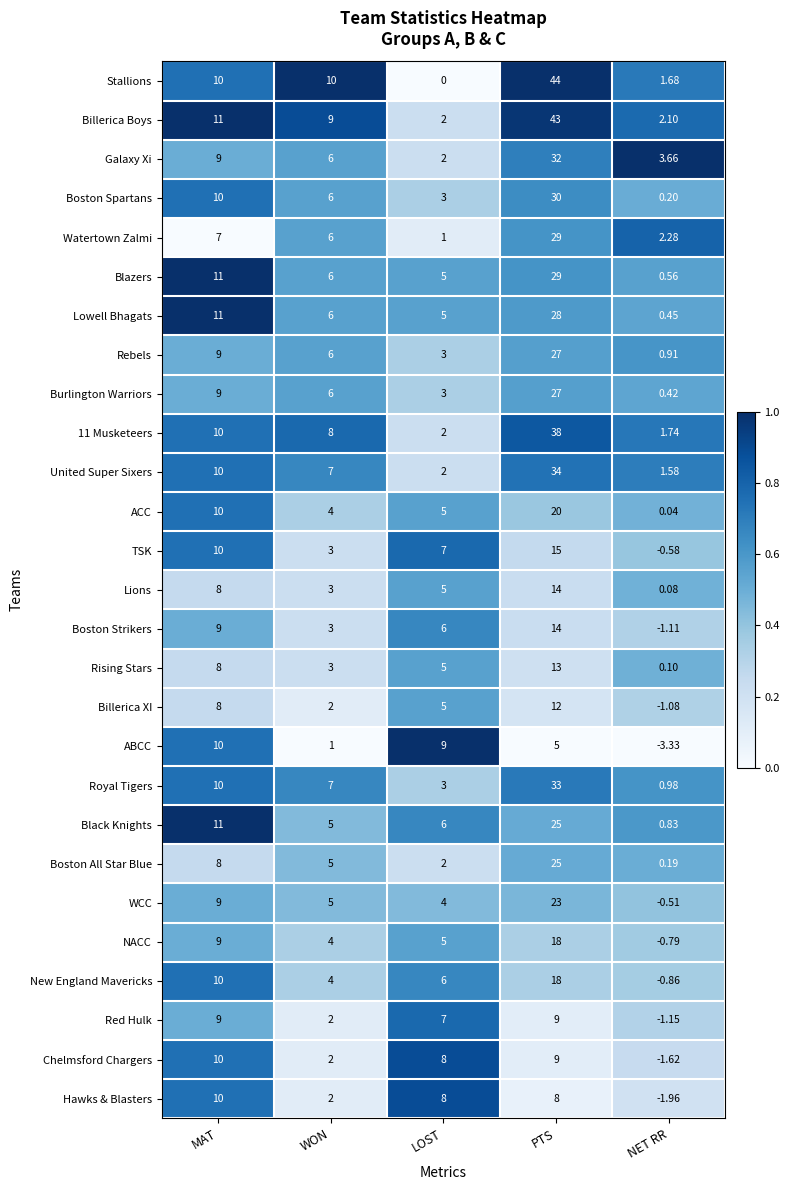

At which label does United Super Sixers first exceed 7?

MAT